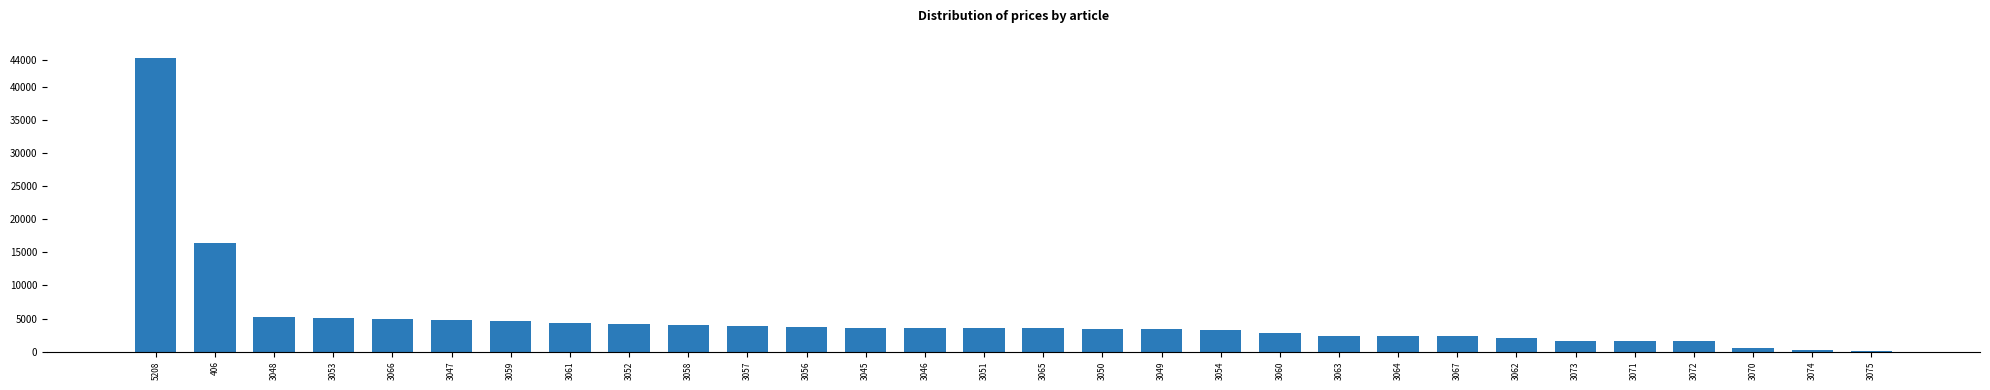

What is the average value?

4925.4